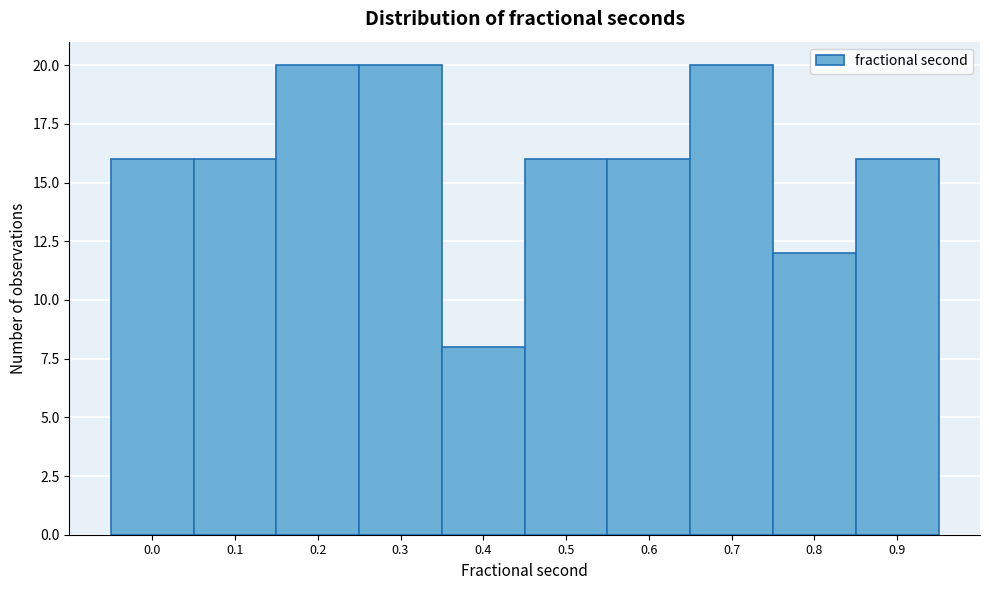

Reading left to right, transcribe all the data shown in this chart.

16	16	20	20	8	16	16	20	12	16